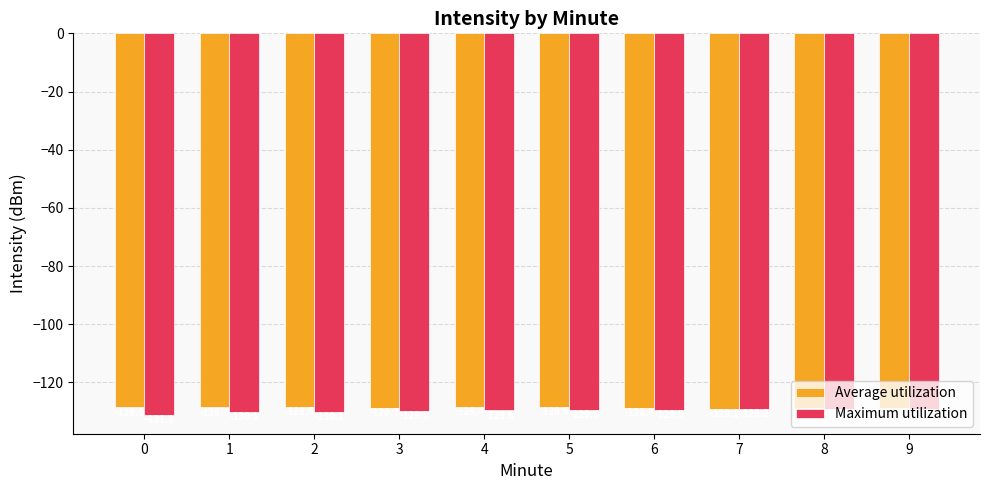

Which series has the widest spread of values?

Maximum utilization